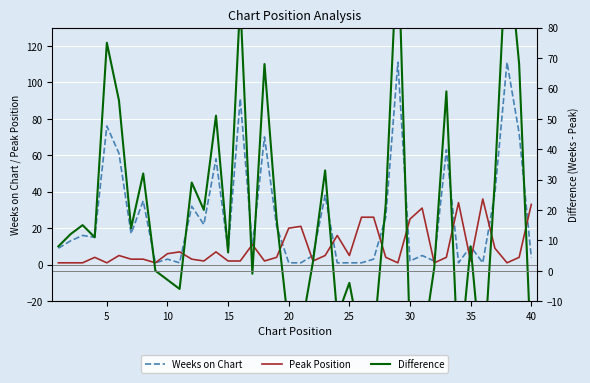

How many lines are shown in the chart?

3